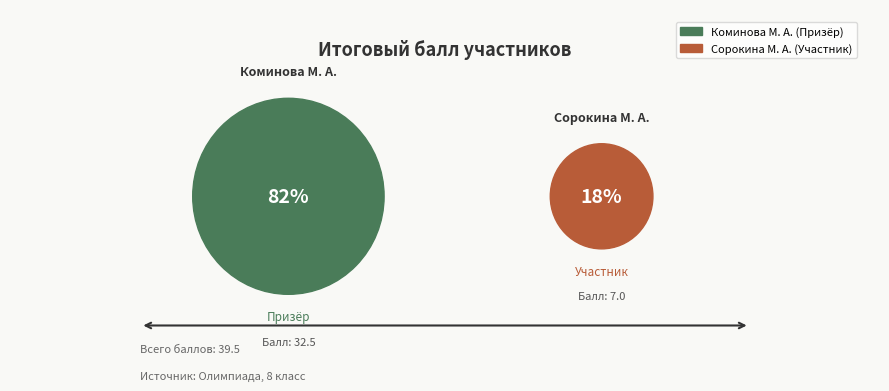

Which category has the smallest portion of the pie?

2